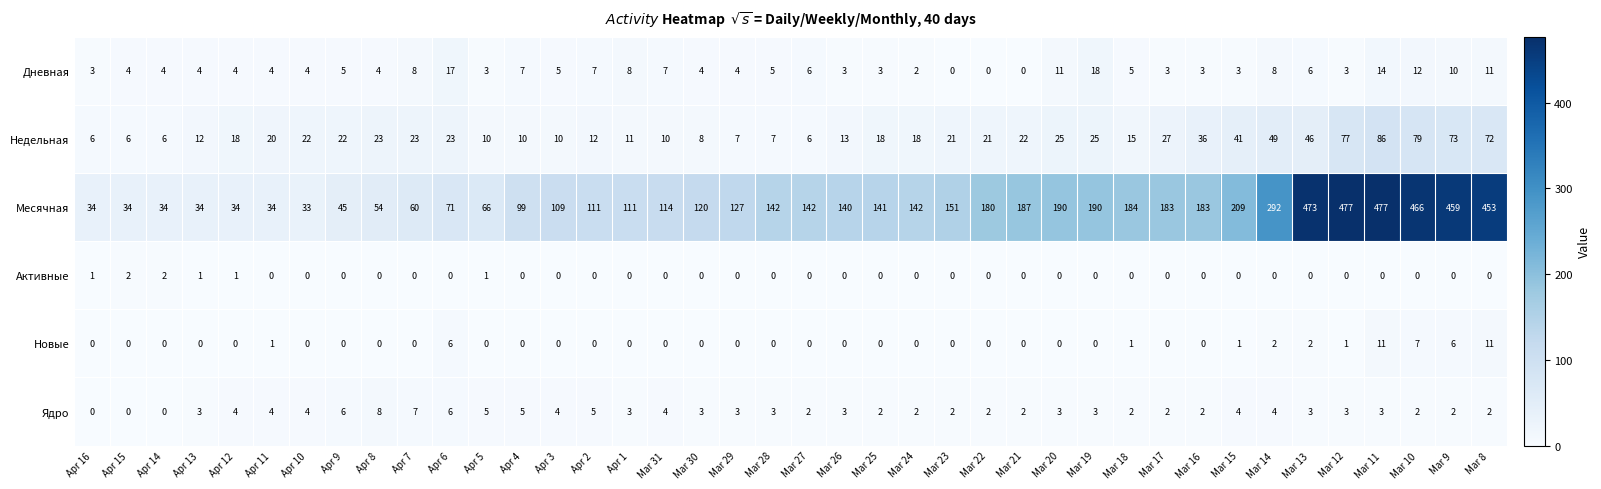

What is the highest value of the Дневная series?

18